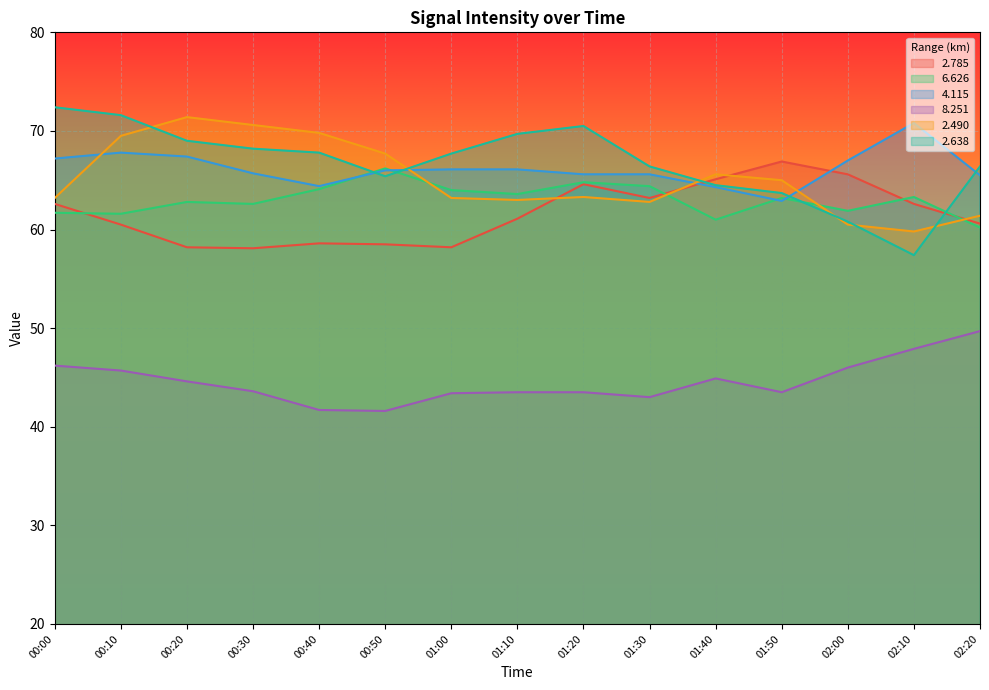

What is the sum of all 4.115 values?

992.4